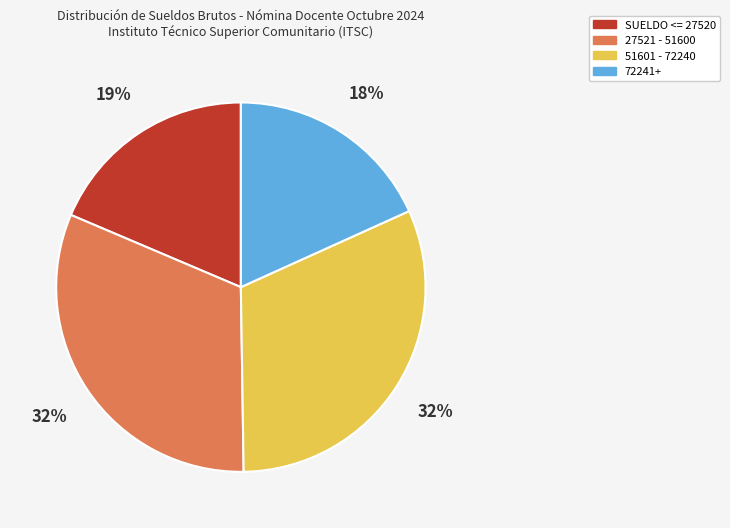

Does any single category account for the majority?

No